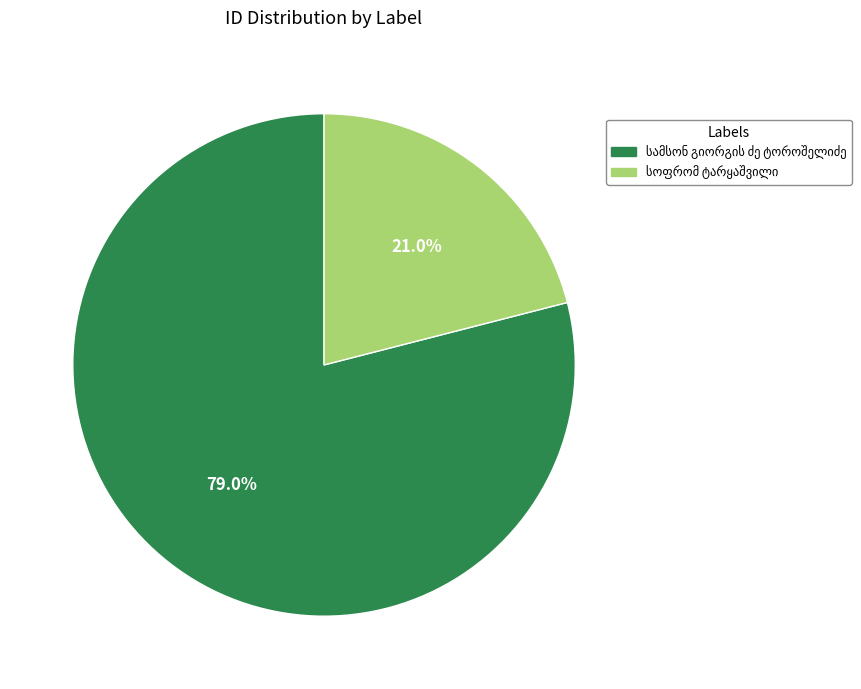

To the nearest percent, what portion does სოფრომ ტარყაშვილი represent?

21%